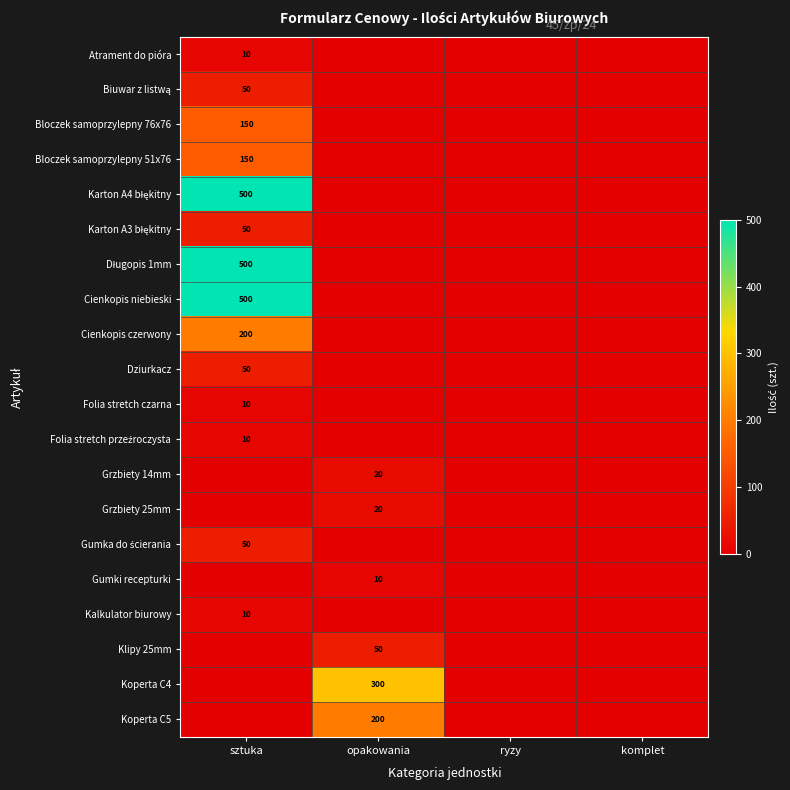

At which label is Biuwar z listwą closest to 25?

sztuka